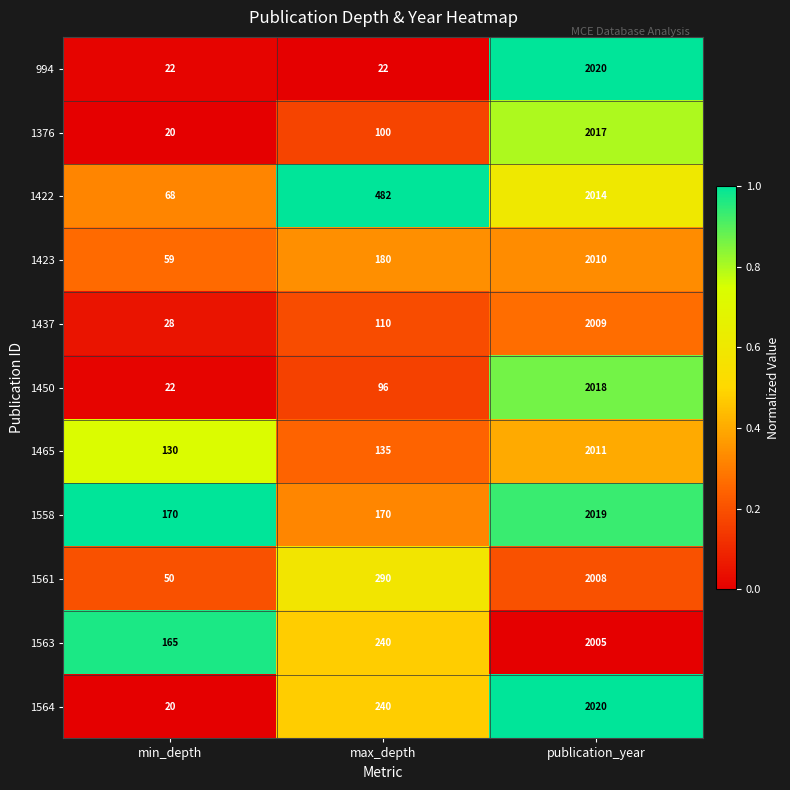

How many distinct data groups are displayed?

11